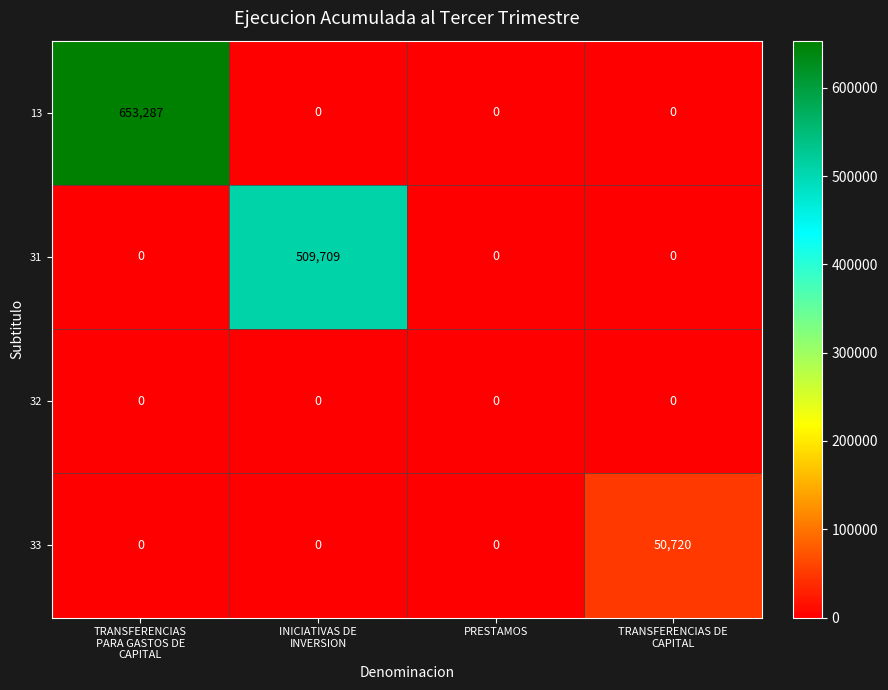

Reading left to right, list all the values displayed in this chart.

13: 653287	0	0	0
31: 0	509709	0	0
32: 0	0	0	0
33: 0	0	0	50720